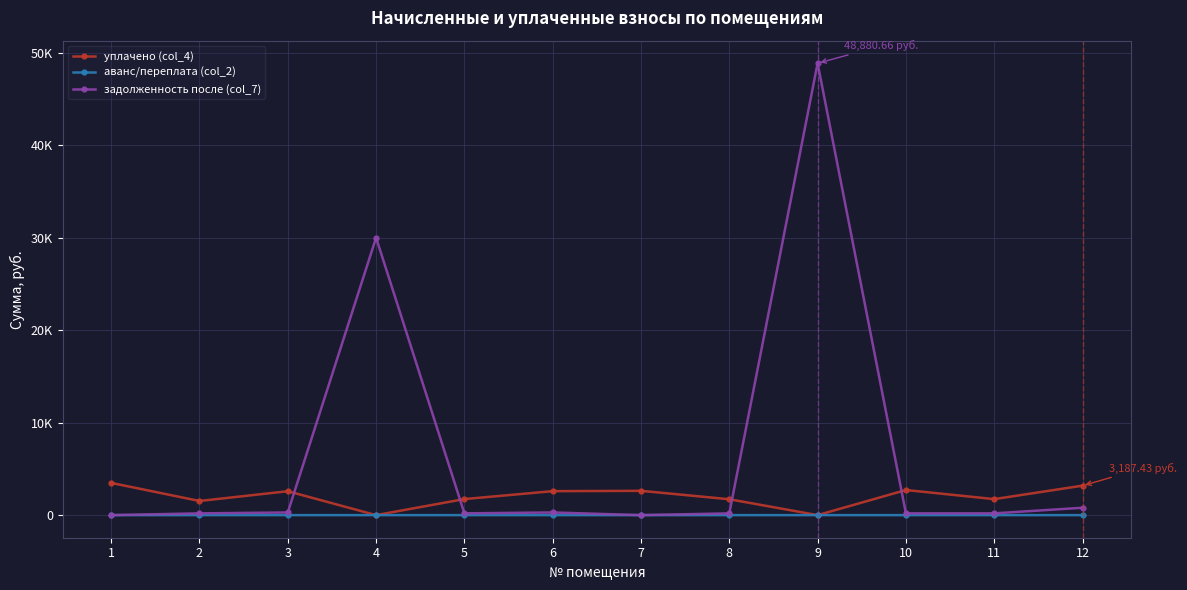

Between 4 and 6, which series saw the biggest shift?

задолженность после (col_7)